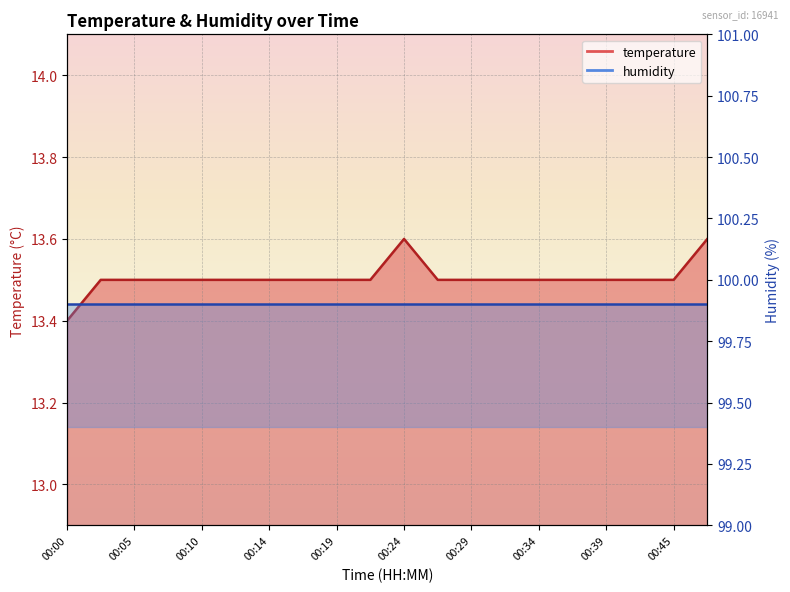

Rank the categories by value from lowest to highest.

00:00, 00:02, 00:05, 00:07, 00:10, 00:12, 00:14, 00:17, 00:19, 00:22, 00:27, 00:29, 00:32, 00:34, 00:37, 00:39, 00:42, 00:45, 00:24, 00:47